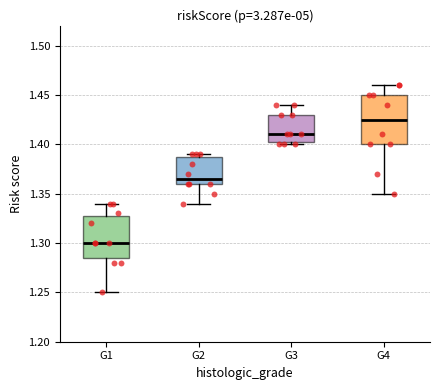

Where is the lower edge of the box for G2 on the y-axis? The values are not printed on the chart, so give them approximately, as read against the axis.

1.360